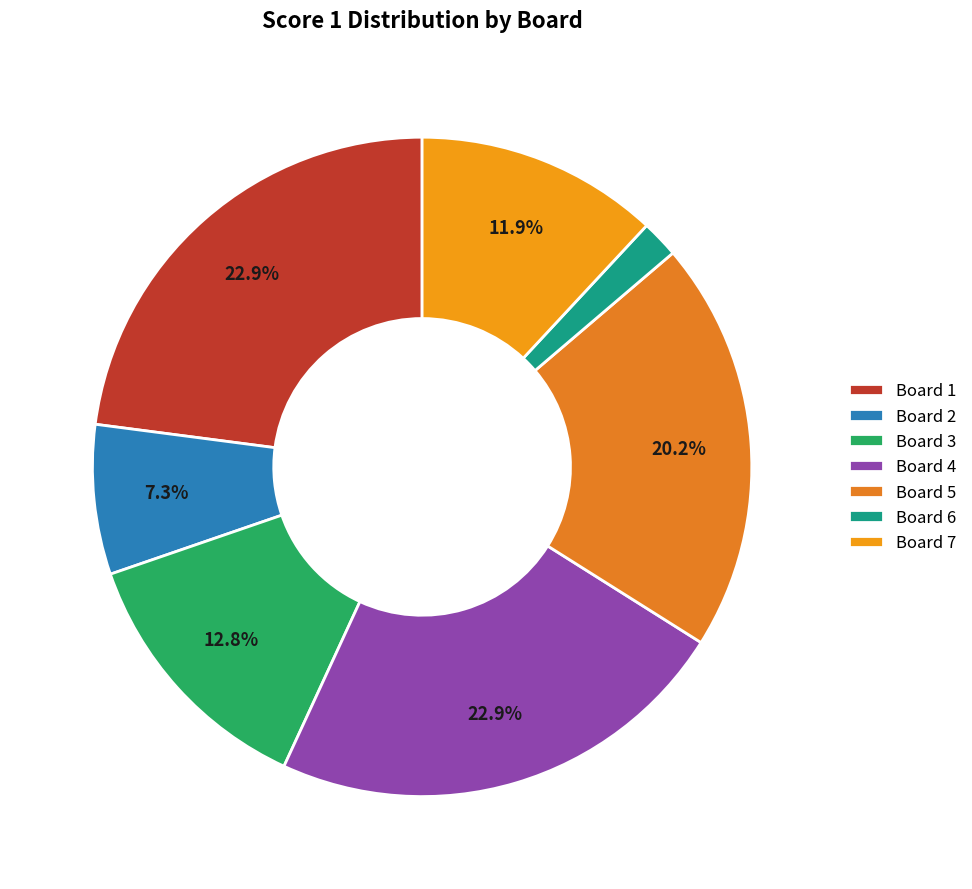

How much of the chart is everything except Board 4?

77.1%